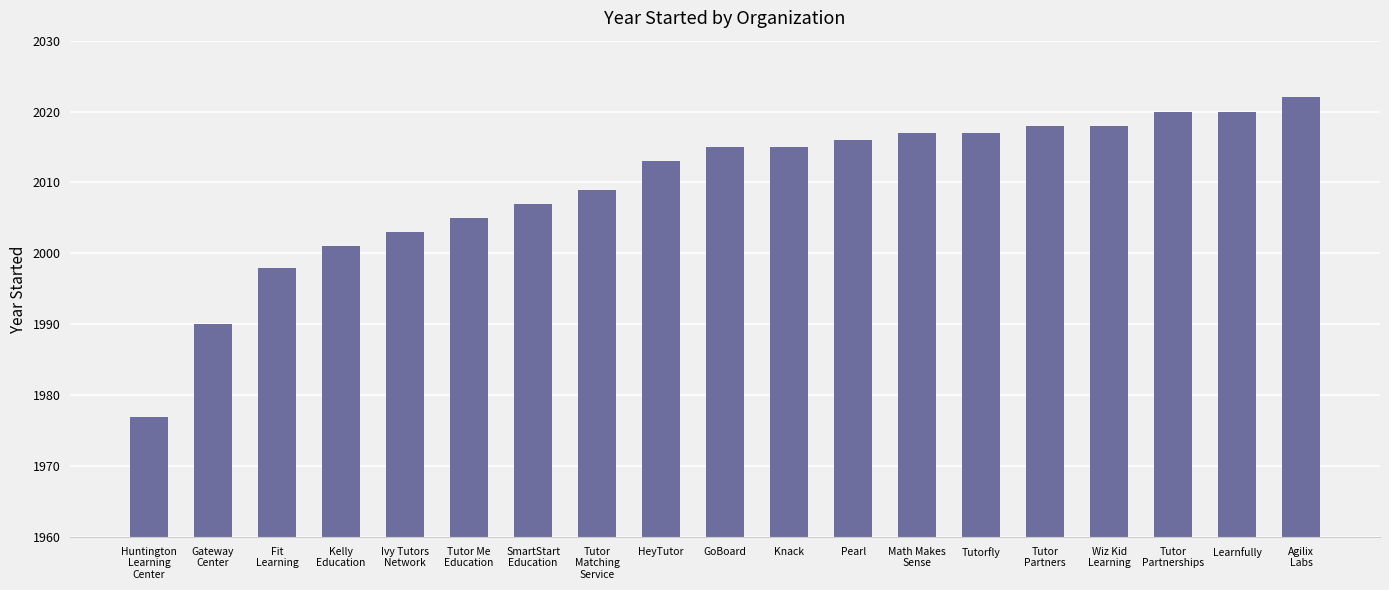

Where is the data nearest to the value 1999?

Fit
Learning